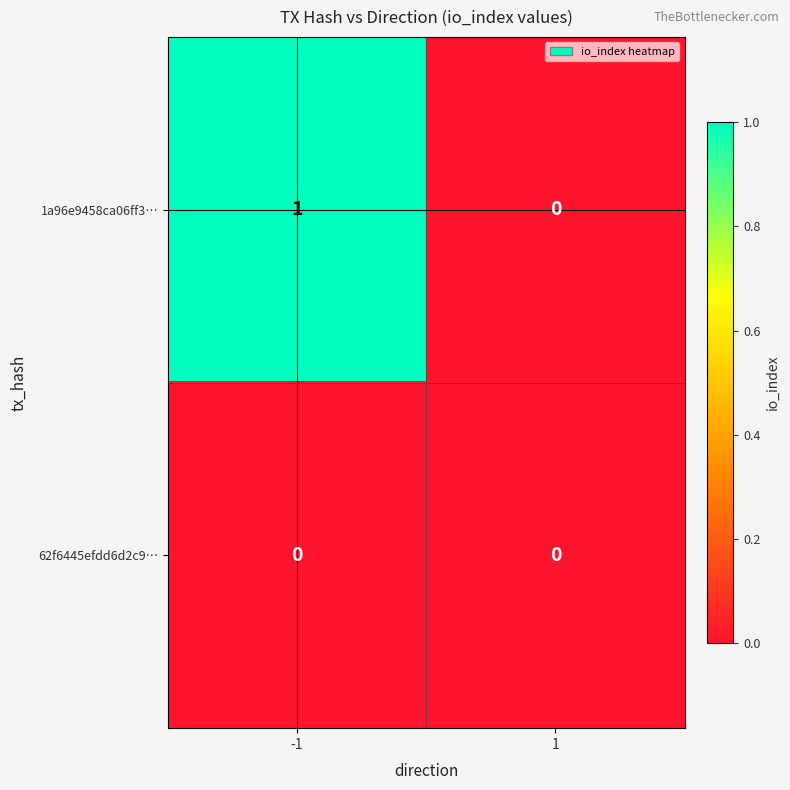

Which series has the widest spread of values?

1a96e9458ca06ff3…